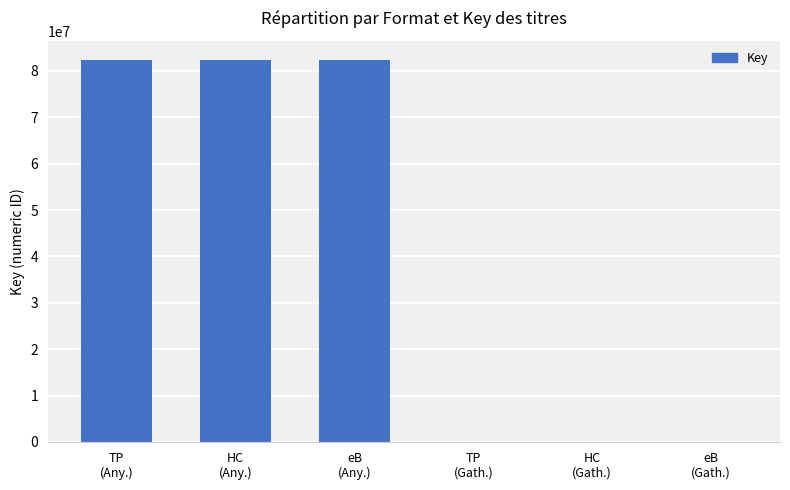

What is the average value?

41187272